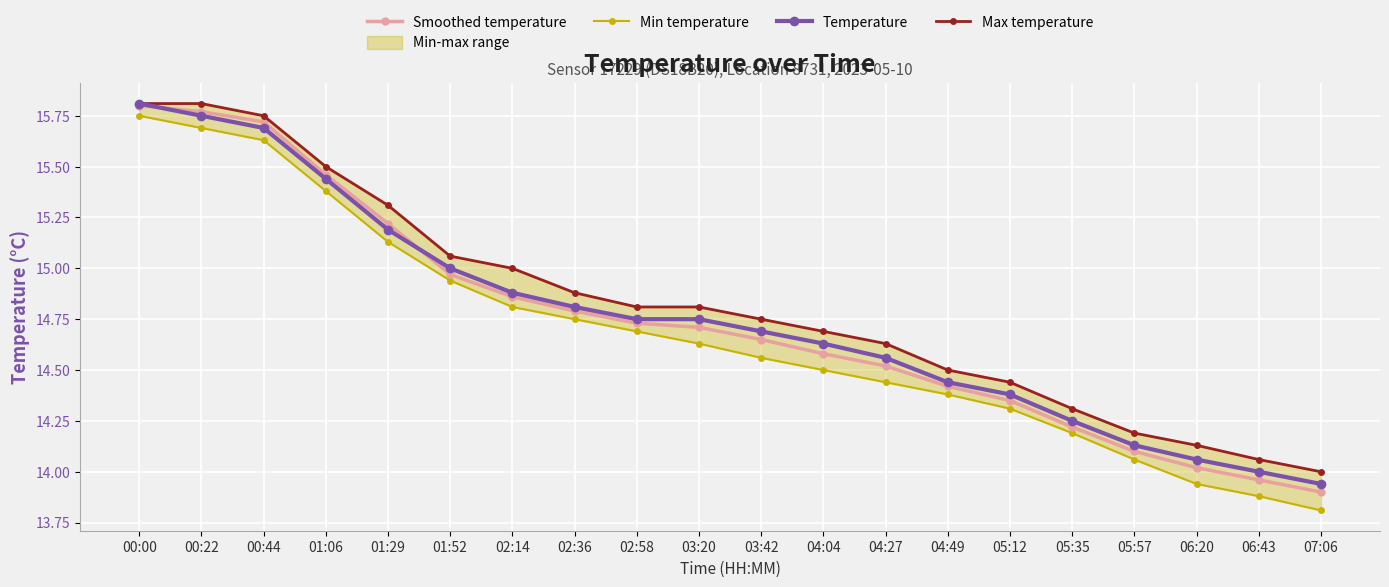

Is this an area chart (filled region under the line)?

No